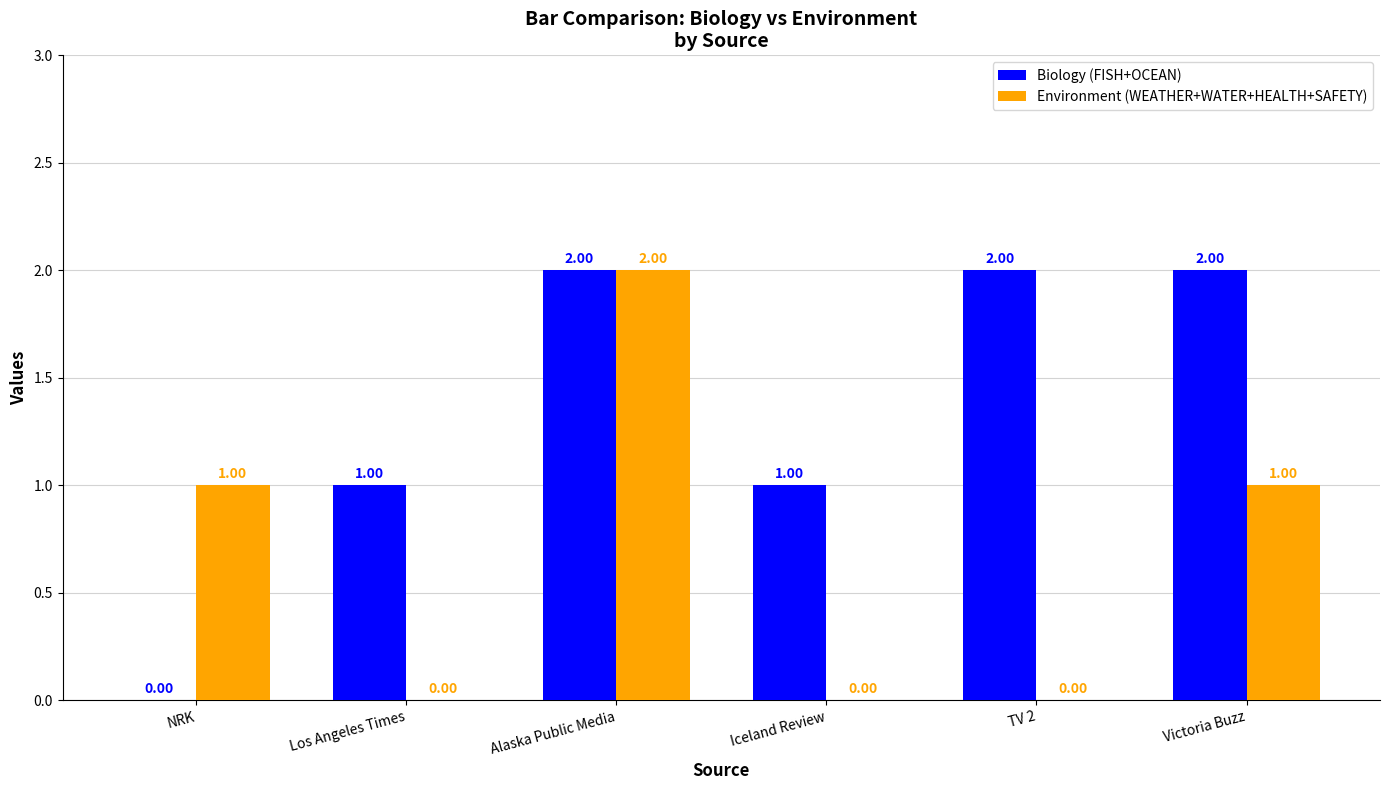

What is the sum of all Biology (FISH+OCEAN) values?

8